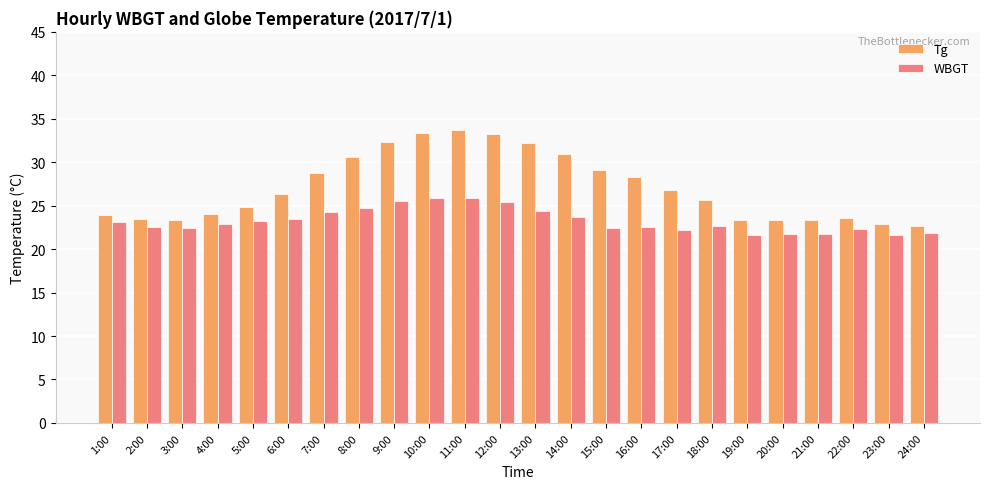

What is the smallest value displayed?

21.6